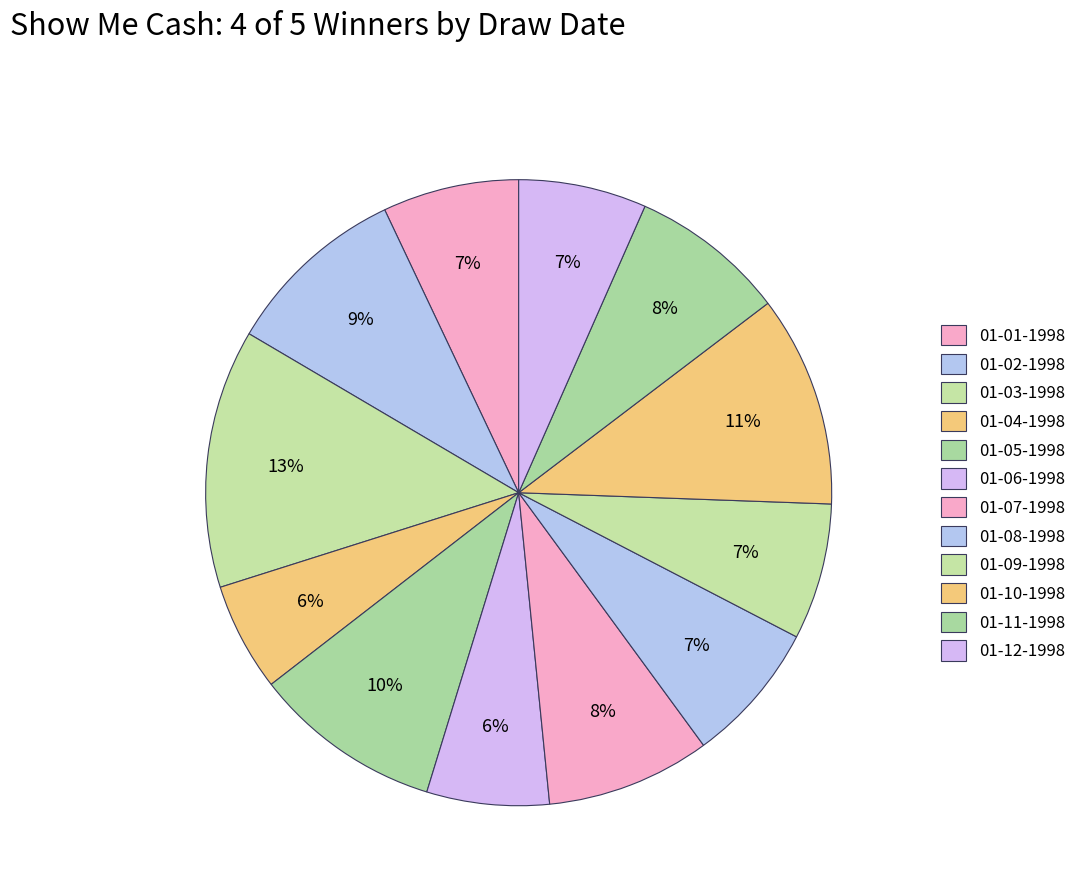

Is it true that 01-10-1998 is 1% of the pie?

False